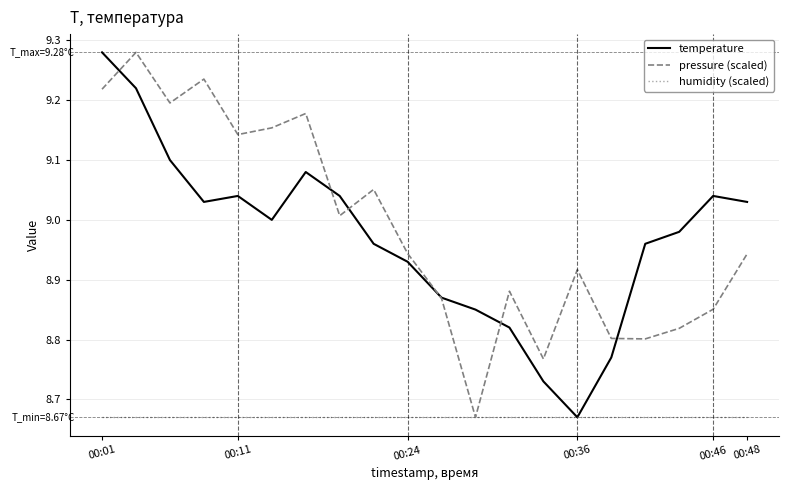

How many lines are shown in the chart?

3